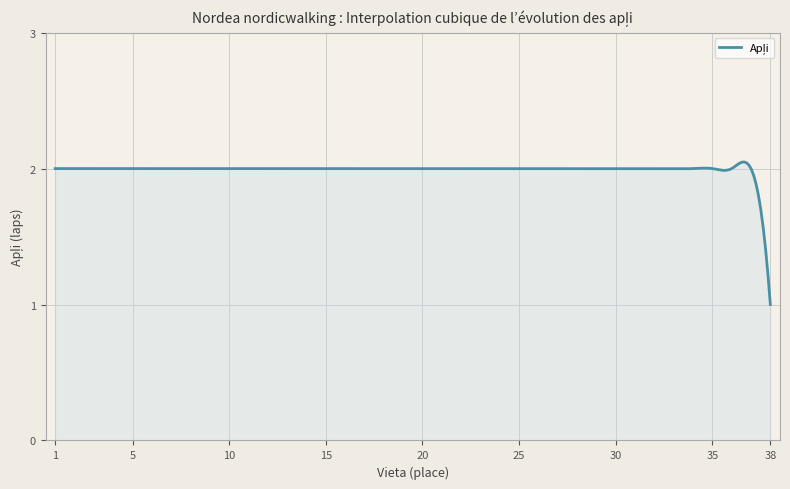

What is the minimum value shown in the chart?

1.0